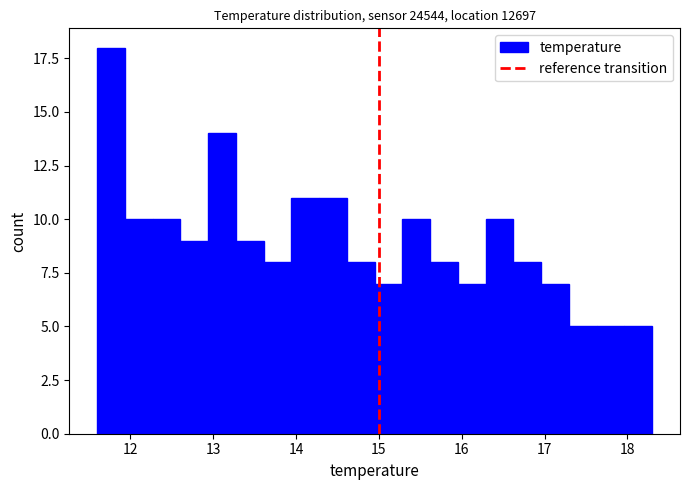

Read against the x-axis, roughly where is the centre of the tallest bar?

11.8